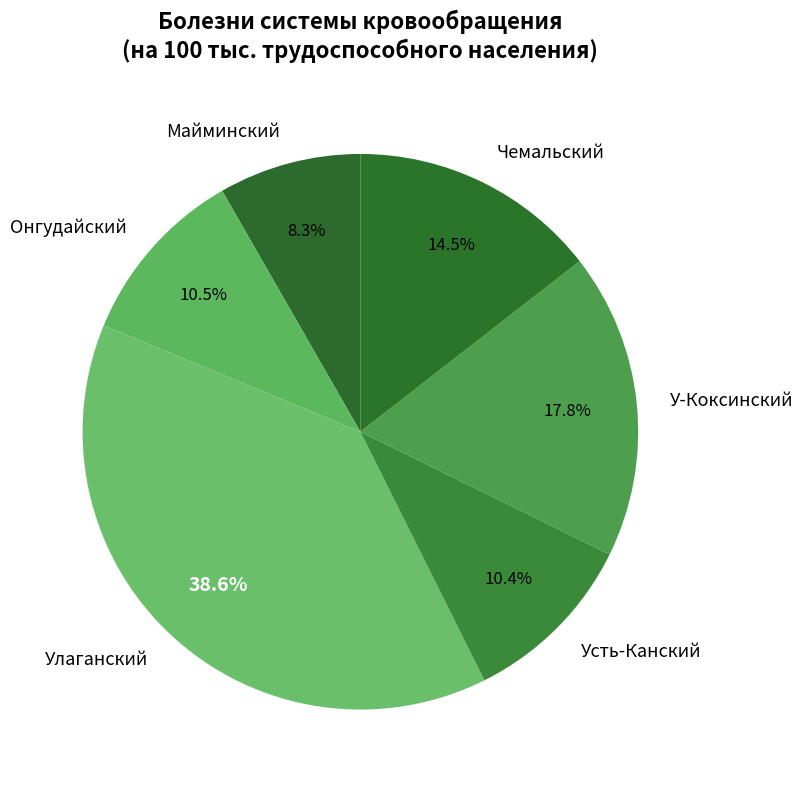

Is it true that Усть-Канский is 1% of the pie?

False